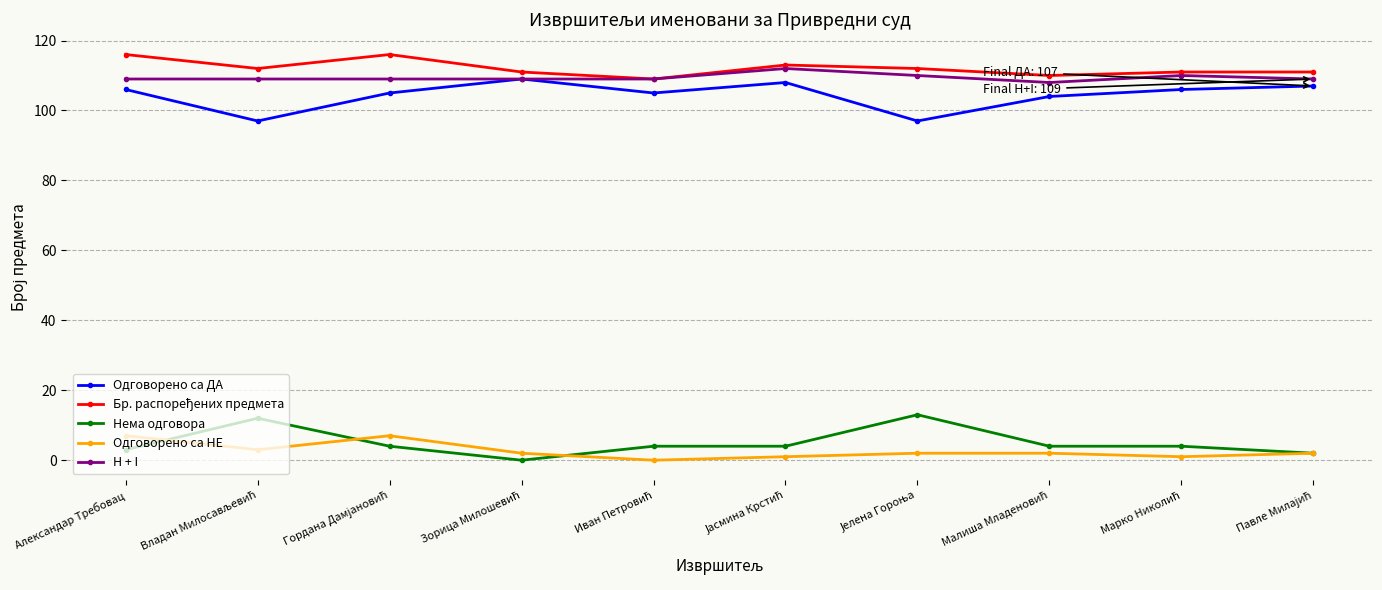

True or false: Нема одговора and Одговорено са ДА cross at least once.

False